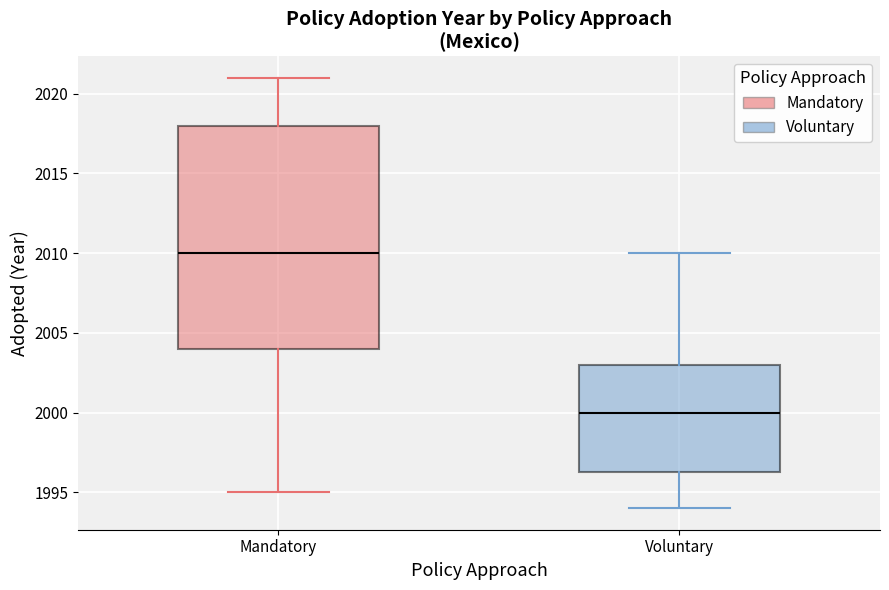

Reading left to right, transcribe this box plot: for each box, give where its median line is, the range the box spans, and where its two whiskers end, as read against the y-axis. The values are not printed on the chart, so give them approximately, as read against the axis.

Mandatory: median 2010.0, box 2004.0 to 2018.0, whiskers 1995.0 to 2021.0
Voluntary: median 2000.0, box 1996.5 to 2003.0, whiskers 1994.0 to 2010.0